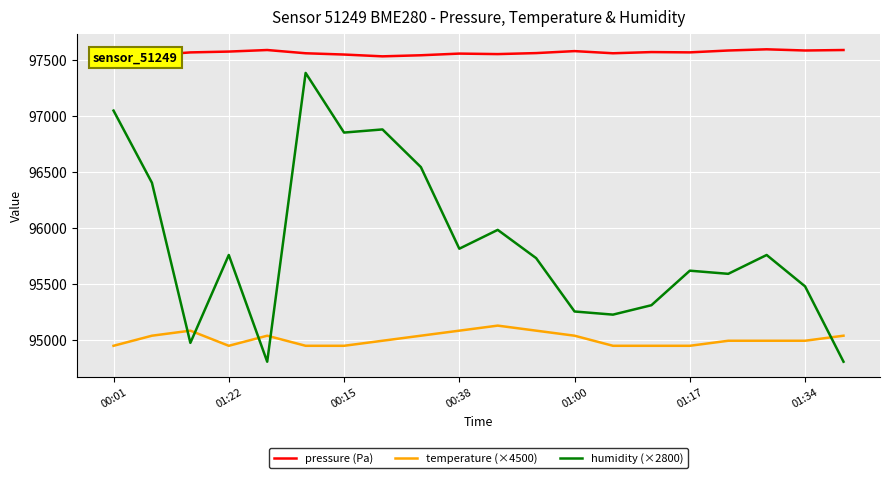

Which series ends up on top after the final intersection of temperature (×4500) and humidity (×2800)?

temperature (×4500)